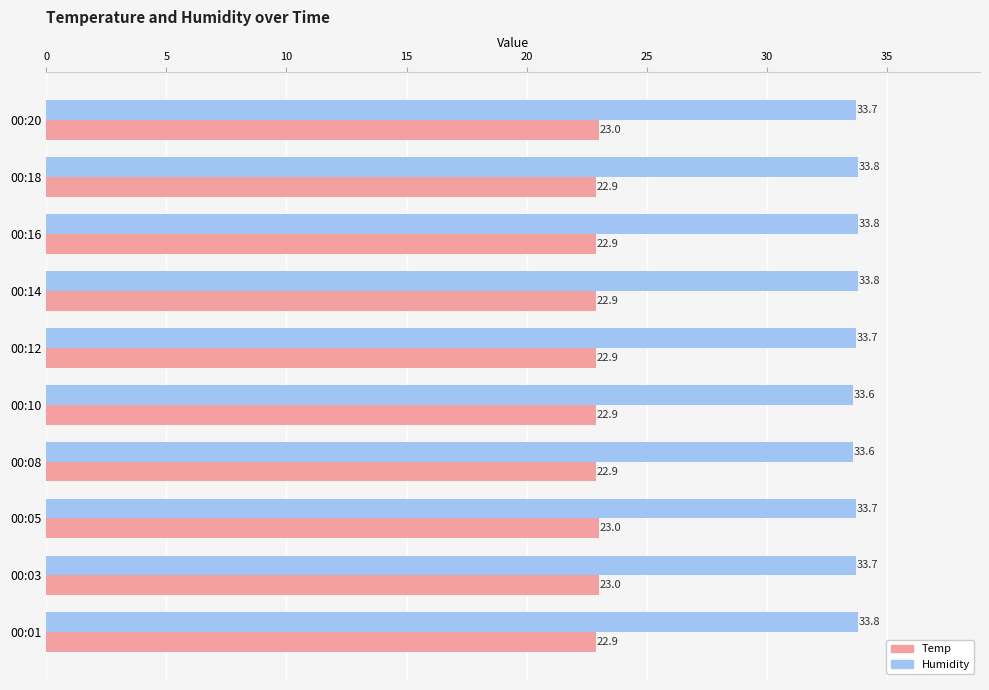

The Temp series shows 23.0 at 00:20. True or false?

True